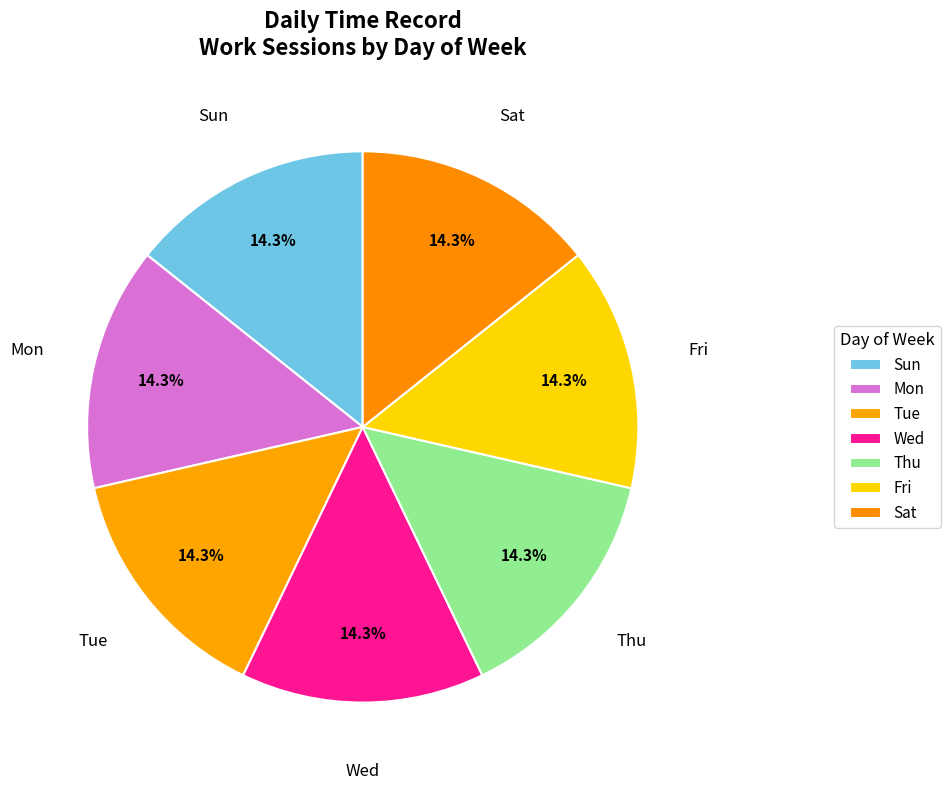

How many slices are in this pie chart?

7